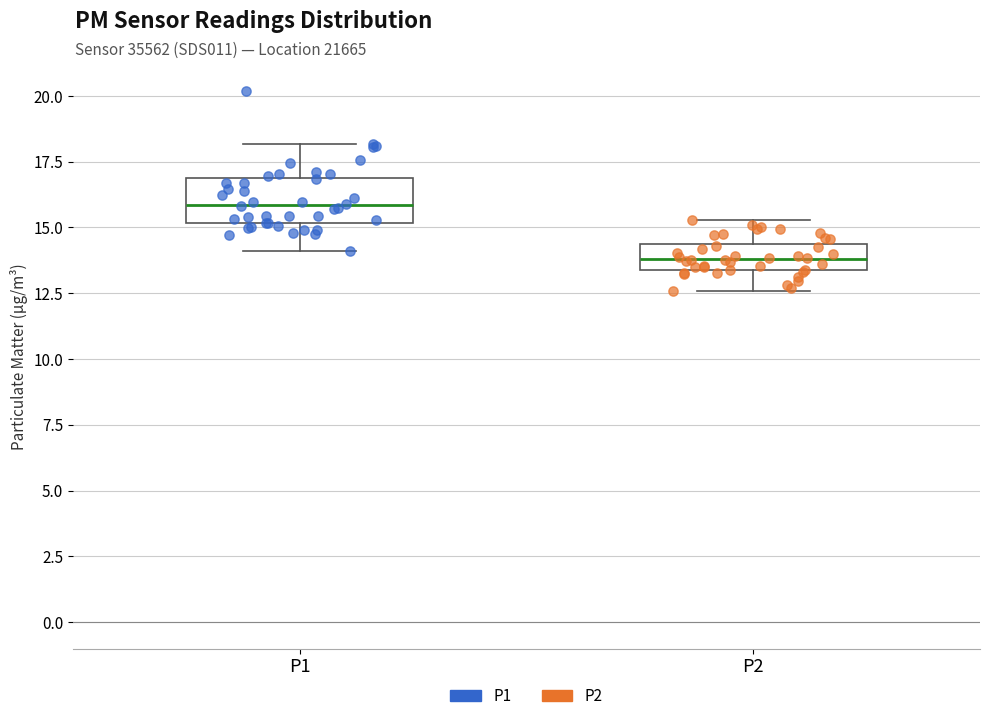

Which box's median line is the highest?

P1